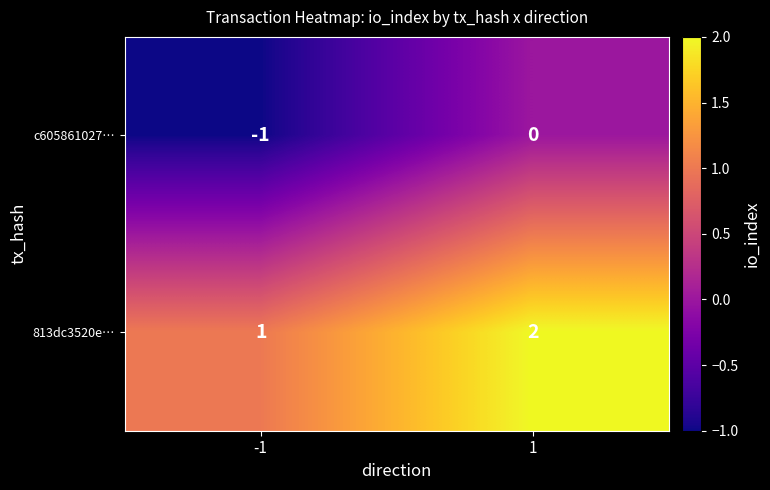

What is the minimum value shown in the chart?

-1